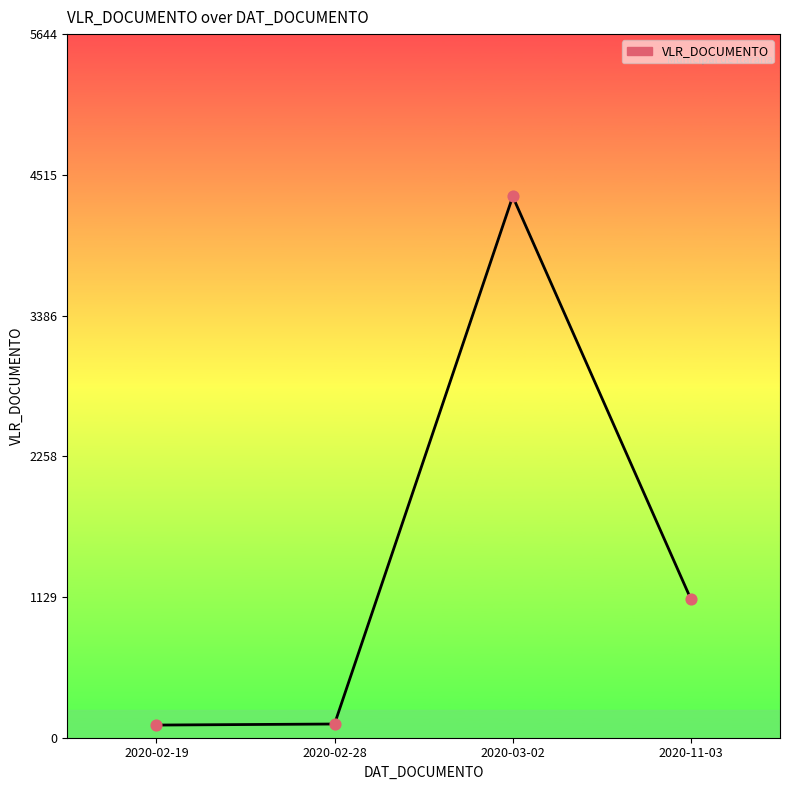

Between 2020-11-03 and 2020-02-28, which is larger?

2020-11-03